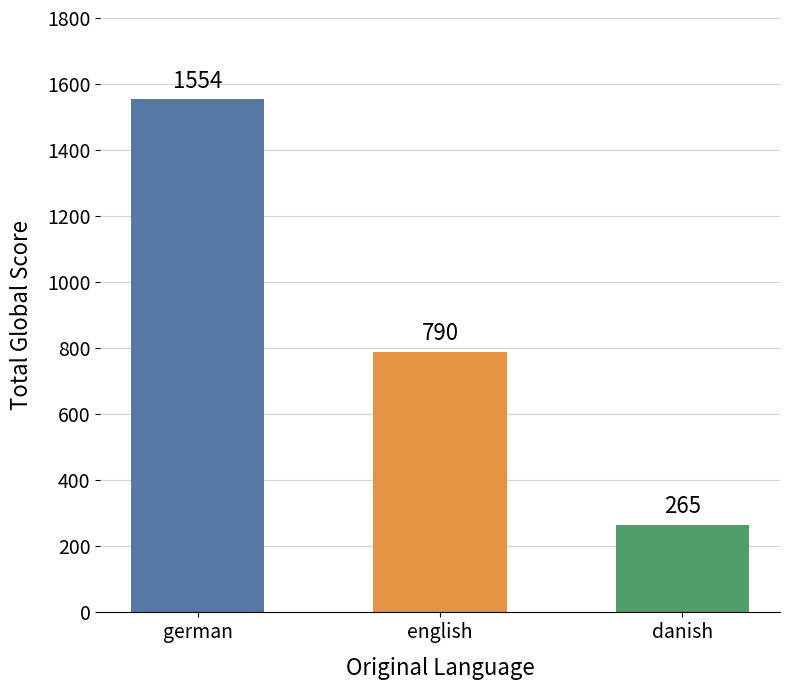

Which category has the highest value across all series?

german